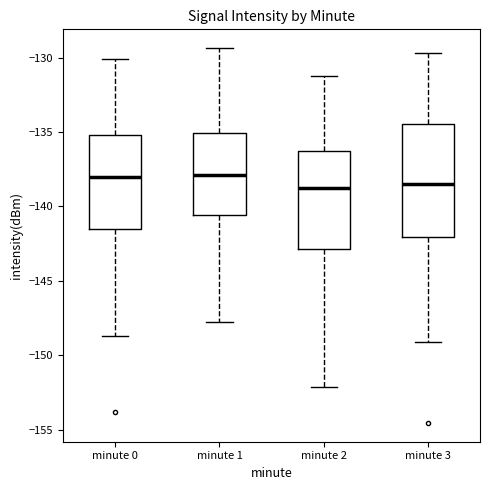

Reading left to right, transcribe this box plot: for each box, give where its median line is, the range the box spans, and where its two whiskers end, as read against the y-axis. The values are not printed on the chart, so give them approximately, as read against the axis.

minute 0: median -138.0, box -141.5 to -135.0, whiskers -148.5 to -130.0
minute 1: median -138.0, box -140.5 to -135.0, whiskers -147.5 to -129.5
minute 2: median -138.5, box -143.0 to -136.5, whiskers -152.0 to -131.0
minute 3: median -138.5, box -142.0 to -134.5, whiskers -149.0 to -129.5